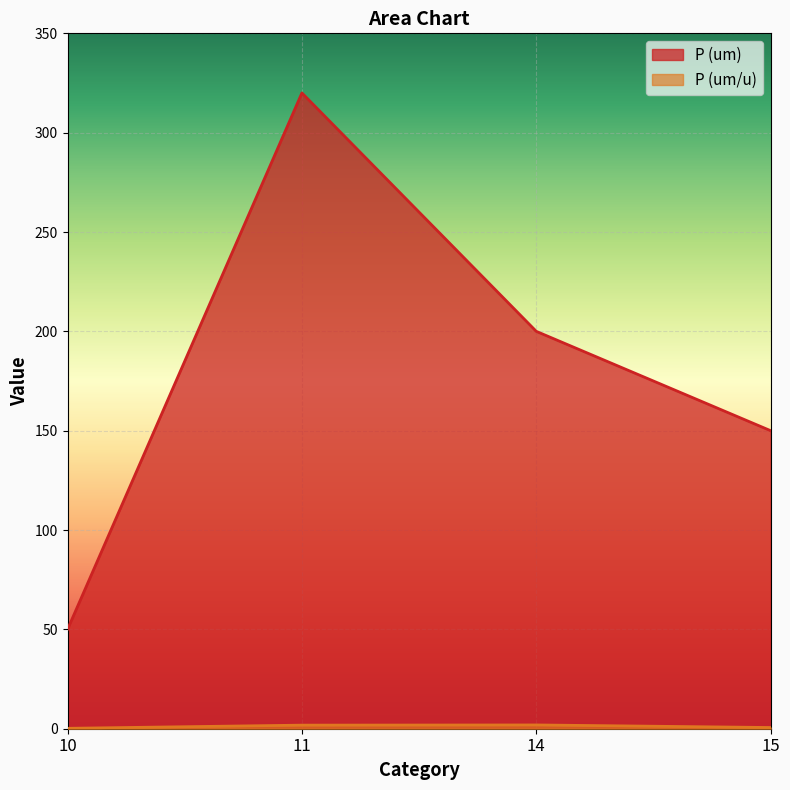

Reading left to right, list all the values displayed in this chart.

P (um): 50.0	320.0	200.0	150.0
P (um/u): 0.2	1.8	1.9	0.6